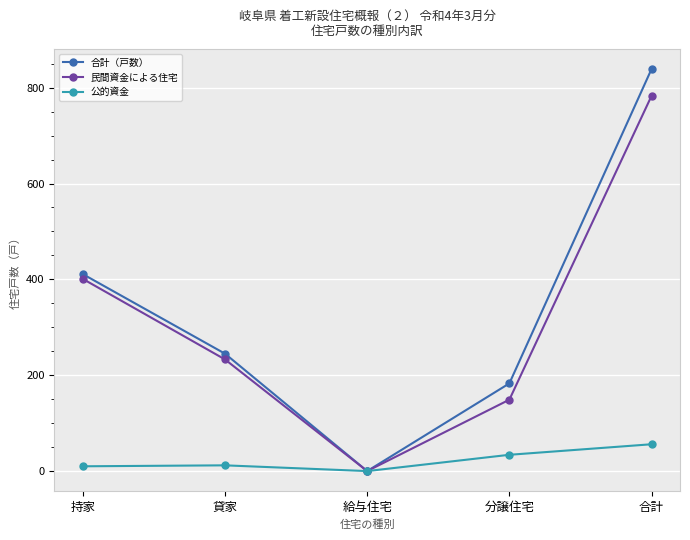

Which category has the lowest value in the 民間資金による住宅 series?

給与住宅